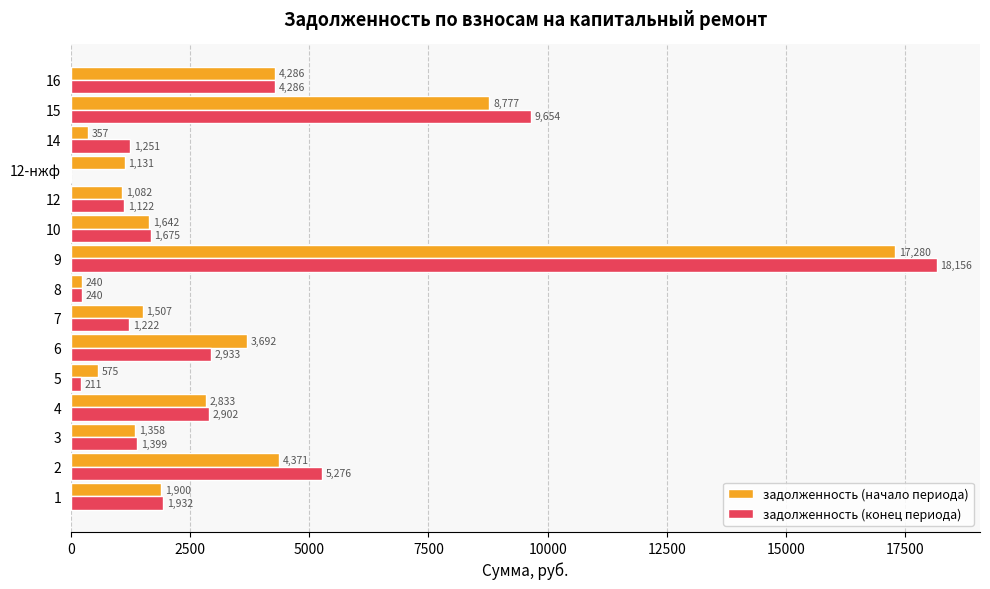

At which category is the sum across all series the highest?

9